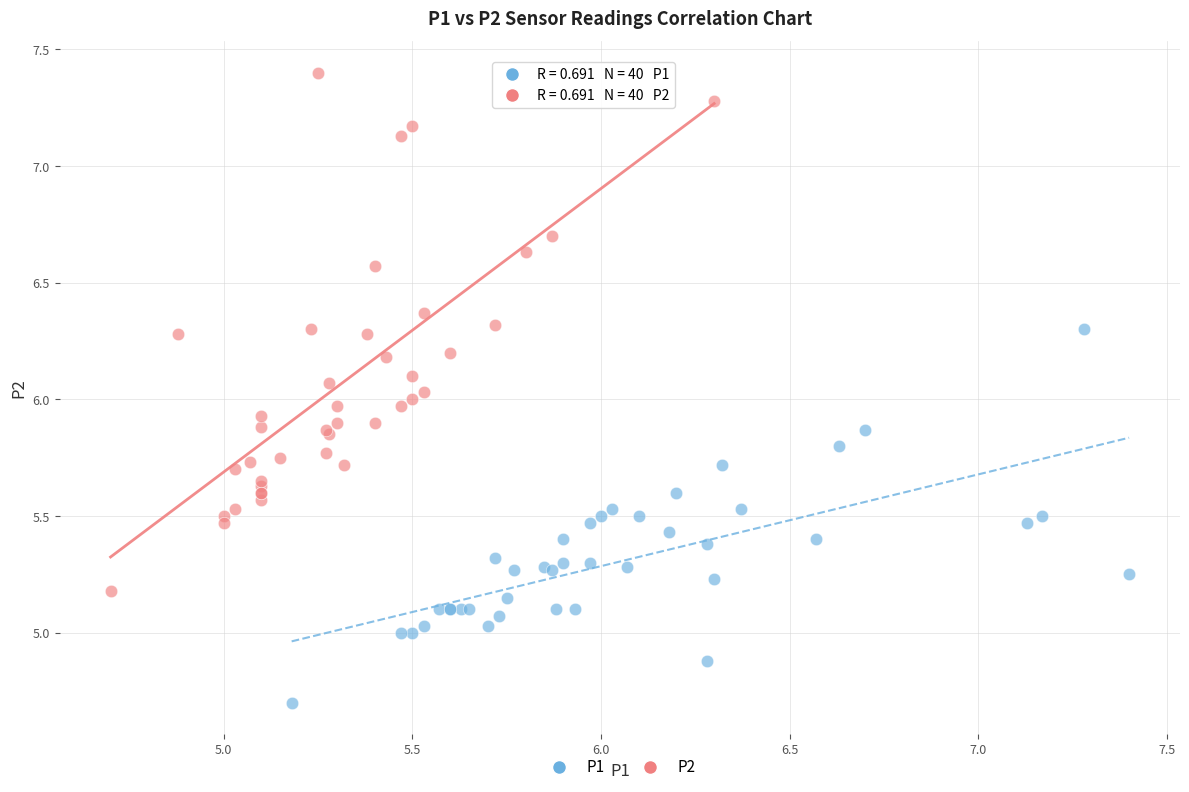

What are all the series names shown in the legend?

P1, P2